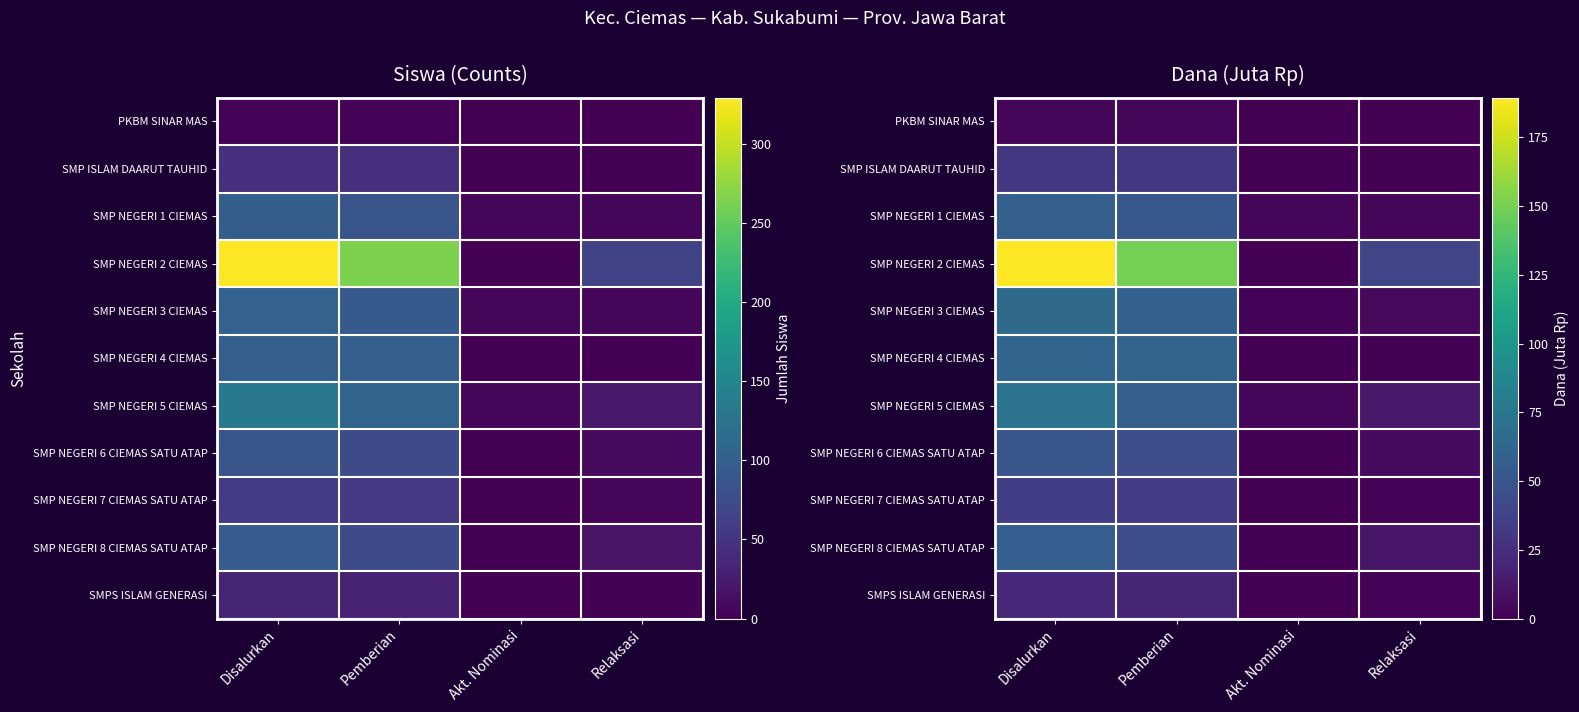

How many data points does each series have?

4